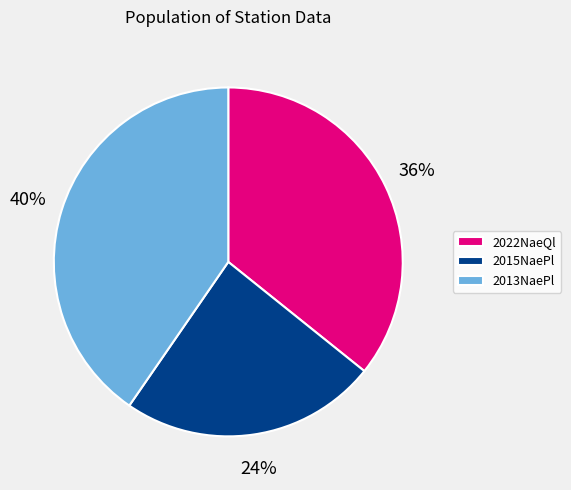

How many segments does this pie chart have?

3